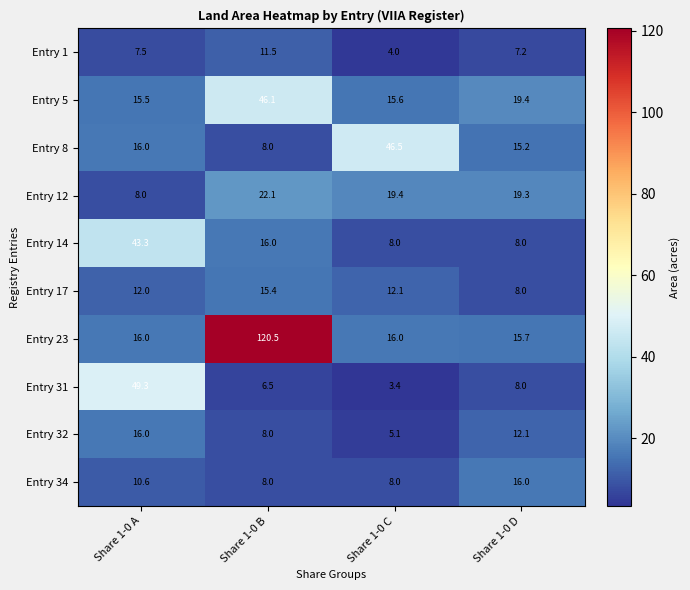

Which series has the widest spread of values?

Entry 23